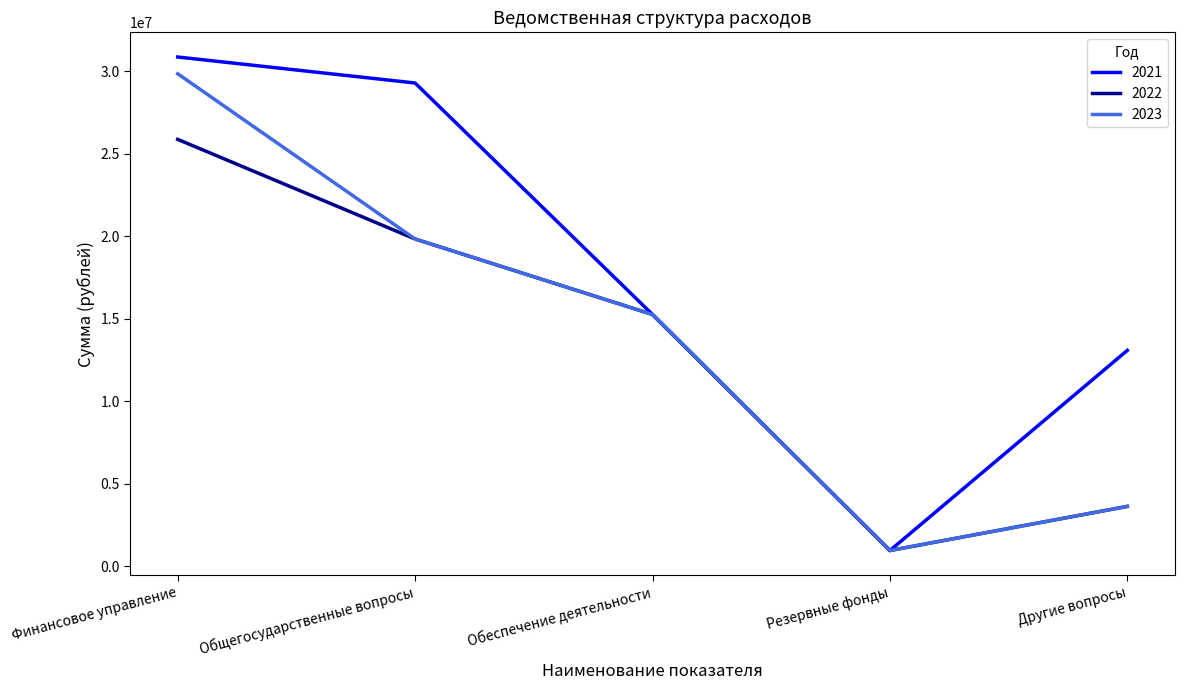

Which label corresponds to the smallest value in the chart?

Резервные фонды